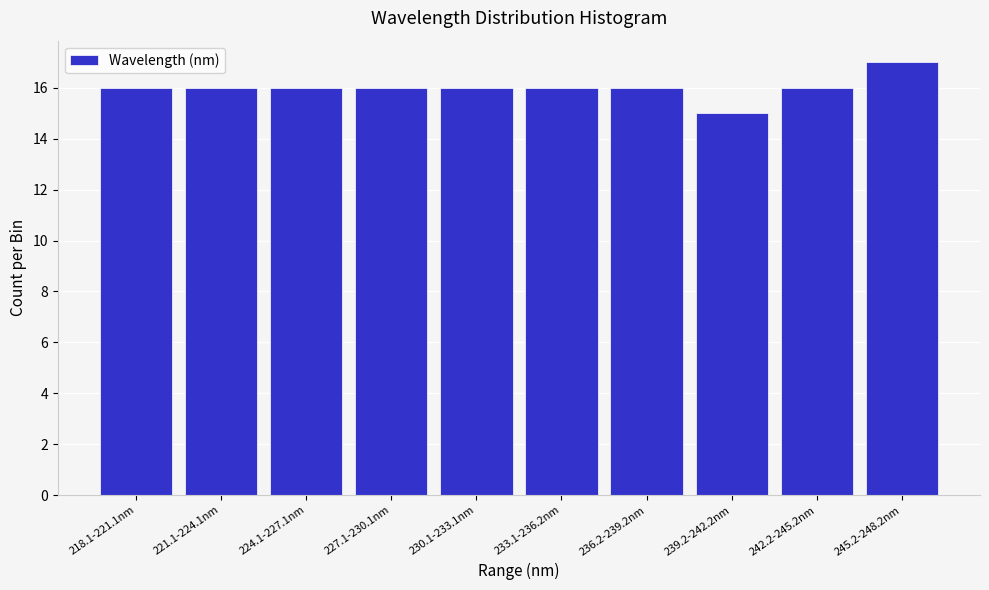

Reading right to left, extract all data points from this chart.

245.2-248.2nm=17	242.2-245.2nm=16	239.2-242.2nm=15	236.2-239.2nm=16	233.1-236.2nm=16	230.1-233.1nm=16	227.1-230.1nm=16	224.1-227.1nm=16	221.1-224.1nm=16	218.1-221.1nm=16